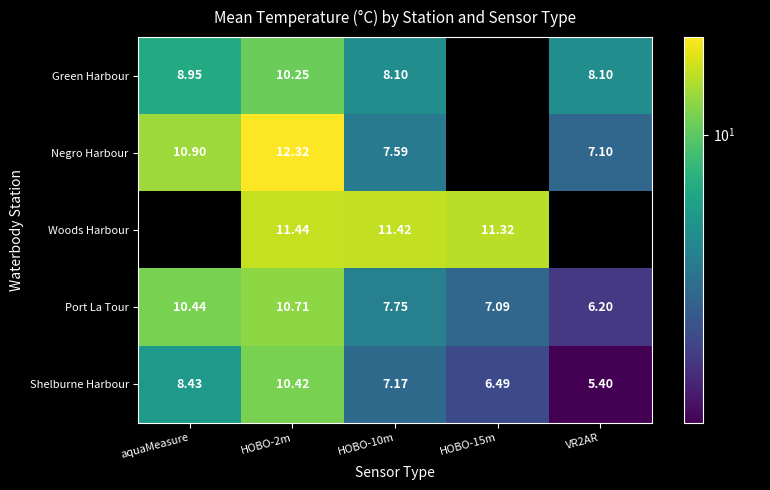

The Negro Harbour series shows 11.3 at VR2AR. True or false?

False